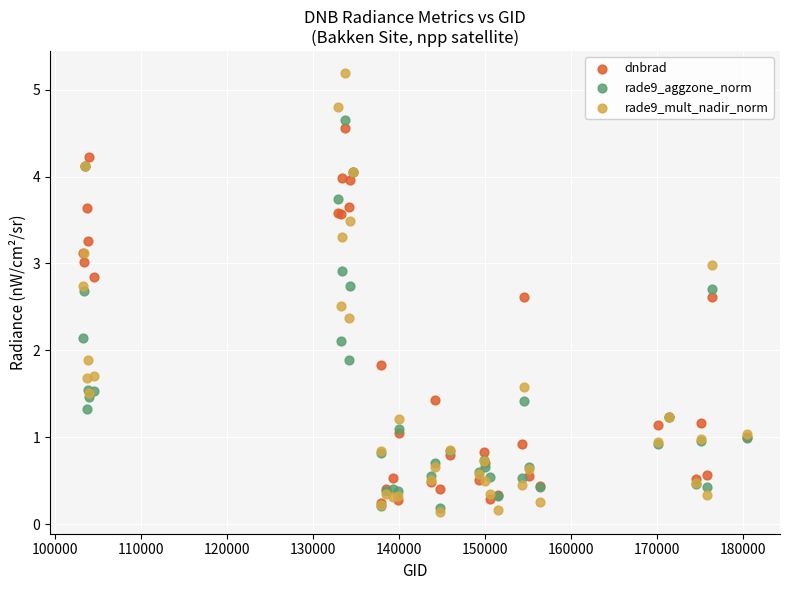

What are all the series names shown in the legend?

dnbrad, rade9_aggzone_norm, rade9_mult_nadir_norm